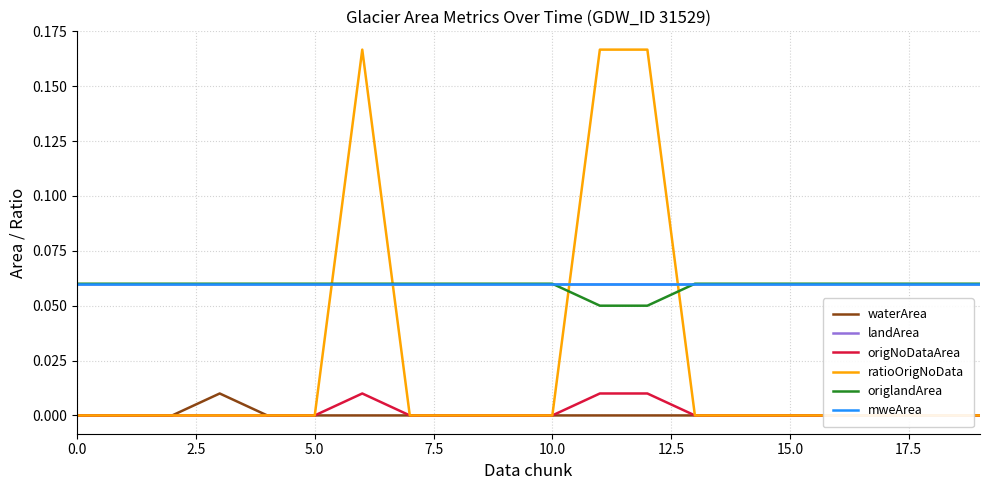

What are all the series names shown in the legend?

waterArea, landArea, origNoDataArea, ratioOrigNoData, origlandArea, mweArea